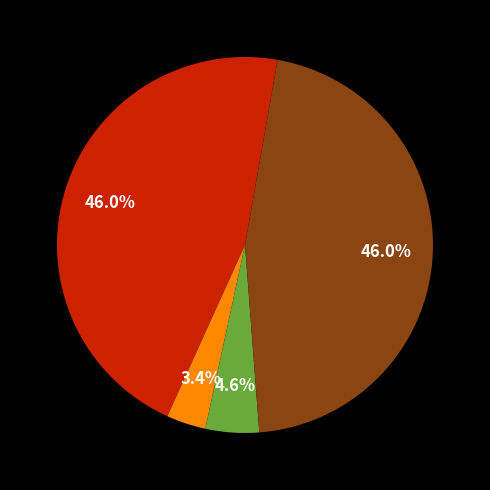

Count the number of slices in the pie.

4